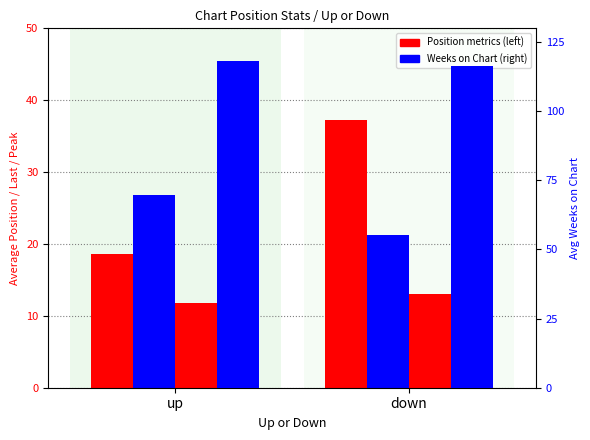

Does the chart contain any negative values?

No